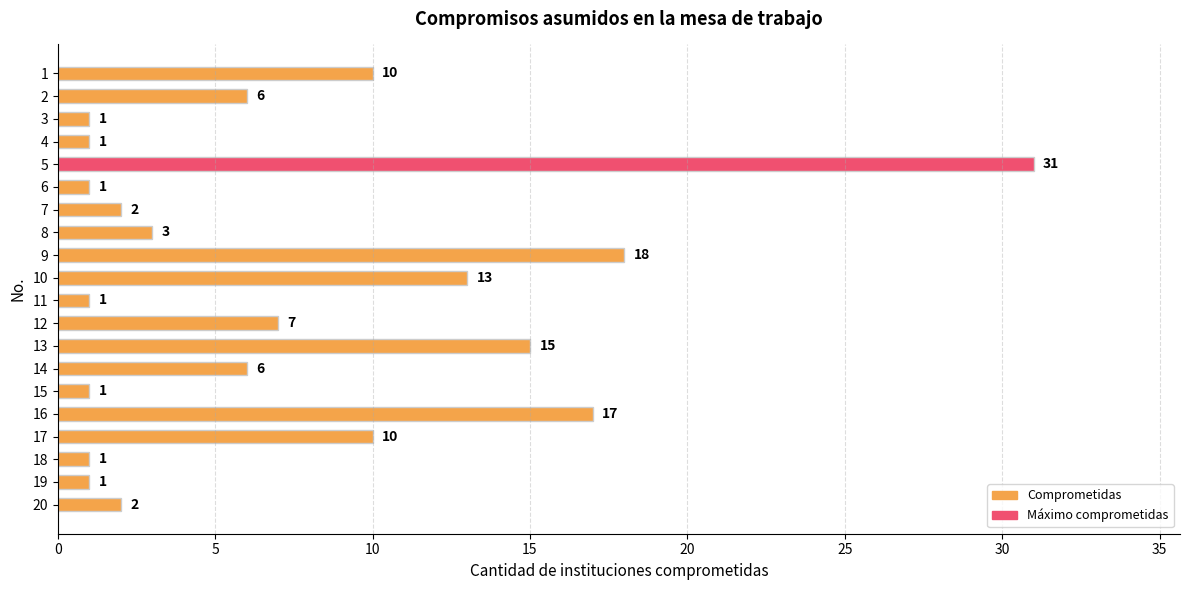

Approximately how many times larger is the value at 9 compared to 13?

1.2